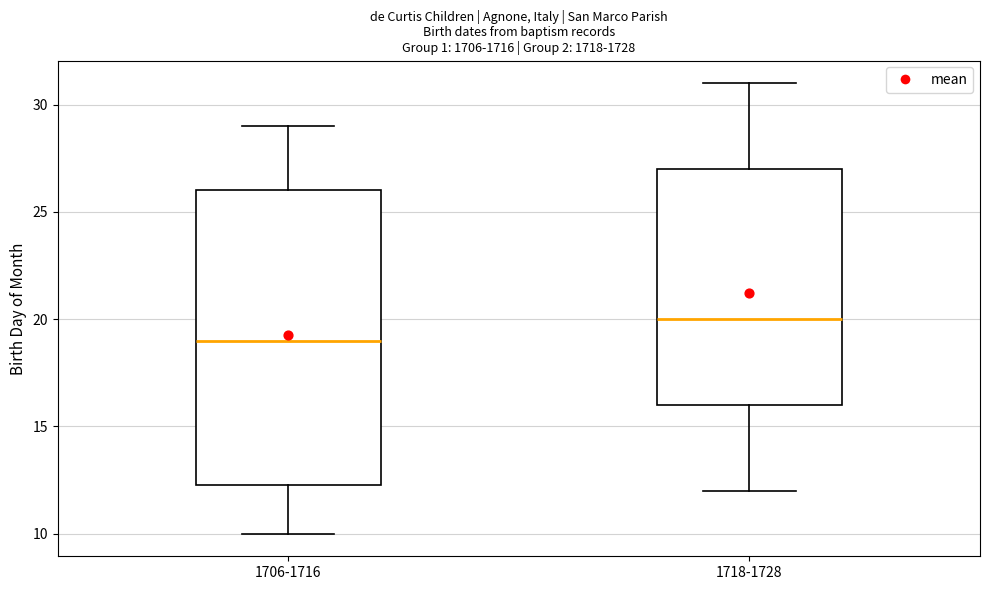

Reading left to right, read every box against the y-axis: the position of its median line, the range the box covers, and the ends of its whiskers. The values are not printed on the chart, so give them approximately, as read against the axis.

1706-1716: median 19.0, box 12.5 to 26.0, whiskers 10.0 to 29.0
1718-1728: median 20.0, box 16.0 to 27.0, whiskers 12.0 to 31.0